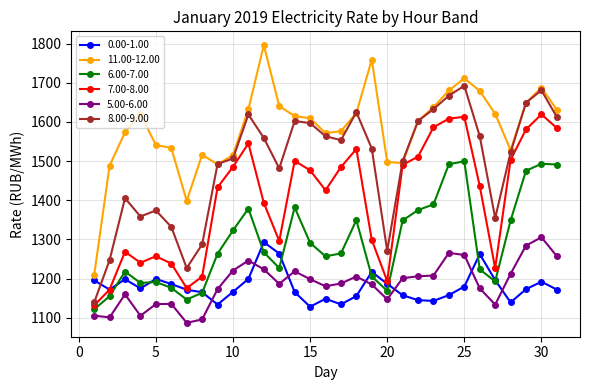

Which series has the widest spread of values?

11.00-12.00